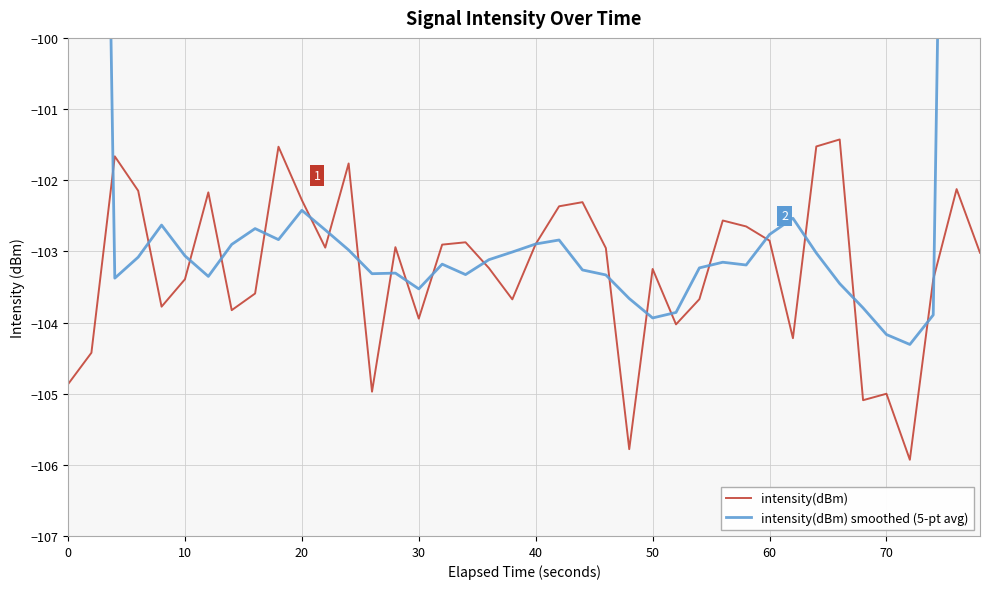

What is the average value of the intensity(dBm) series?

-103.2